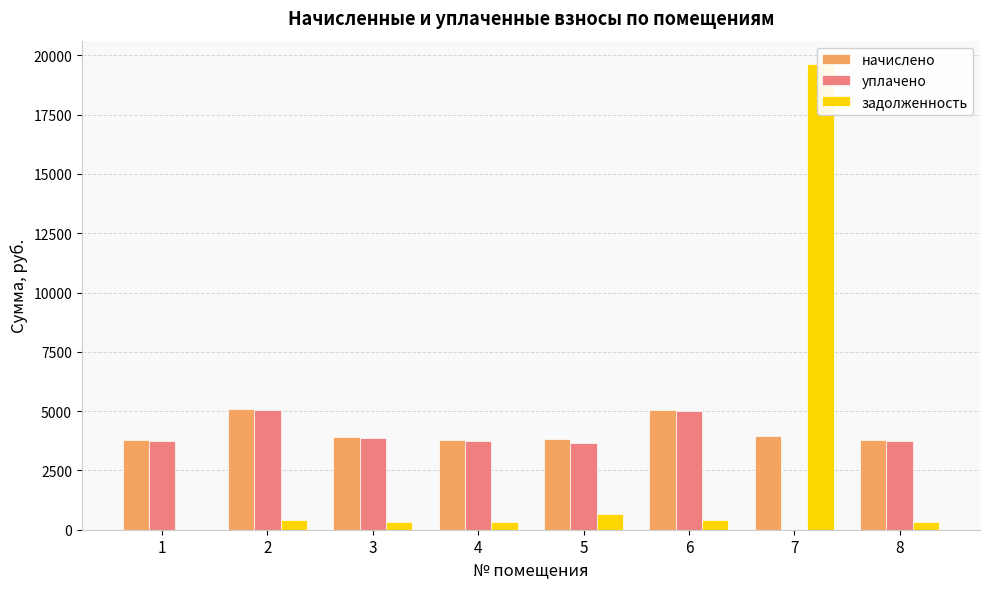

At which label does уплачено reach its peak?

2